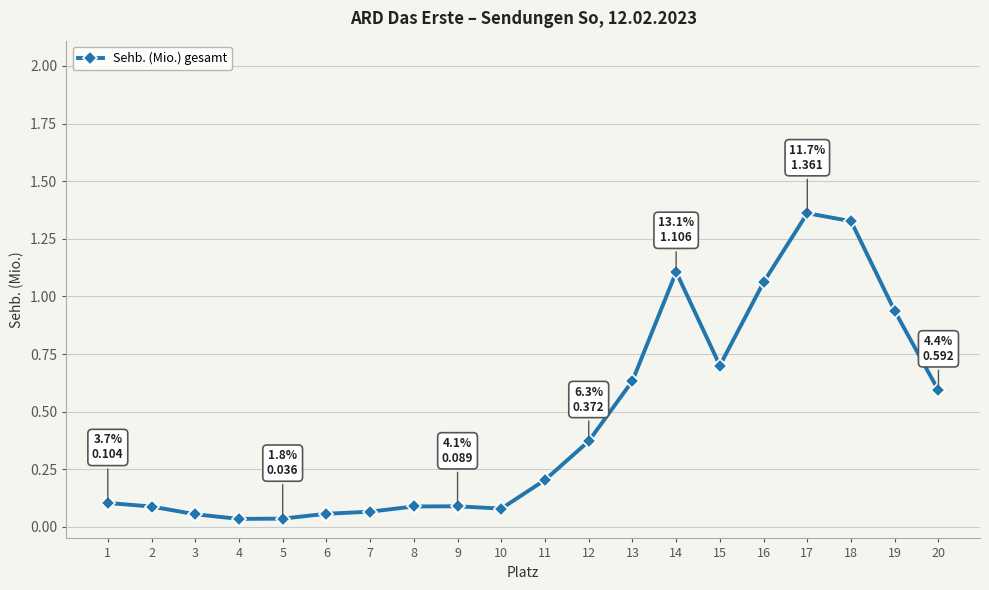

What is the change in value from 13 to 17?

+0.7